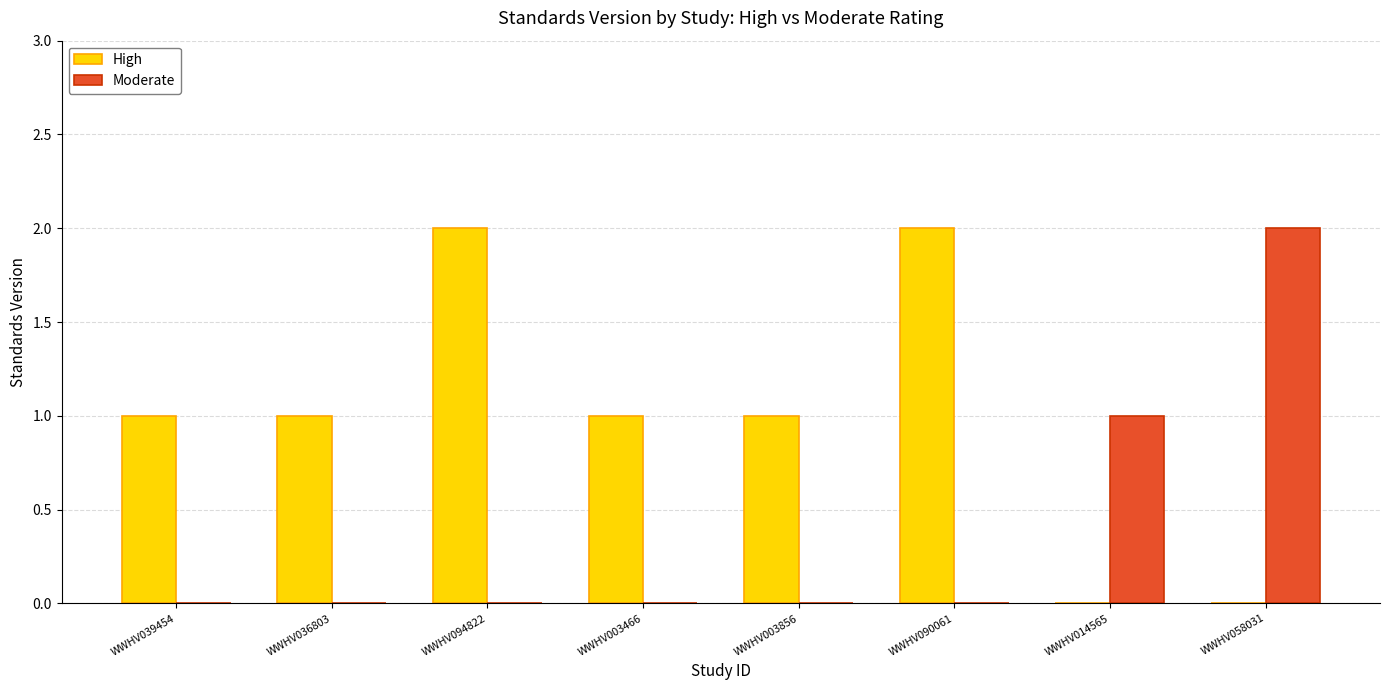

Count the Moderate values in the range 0 to 1.

7